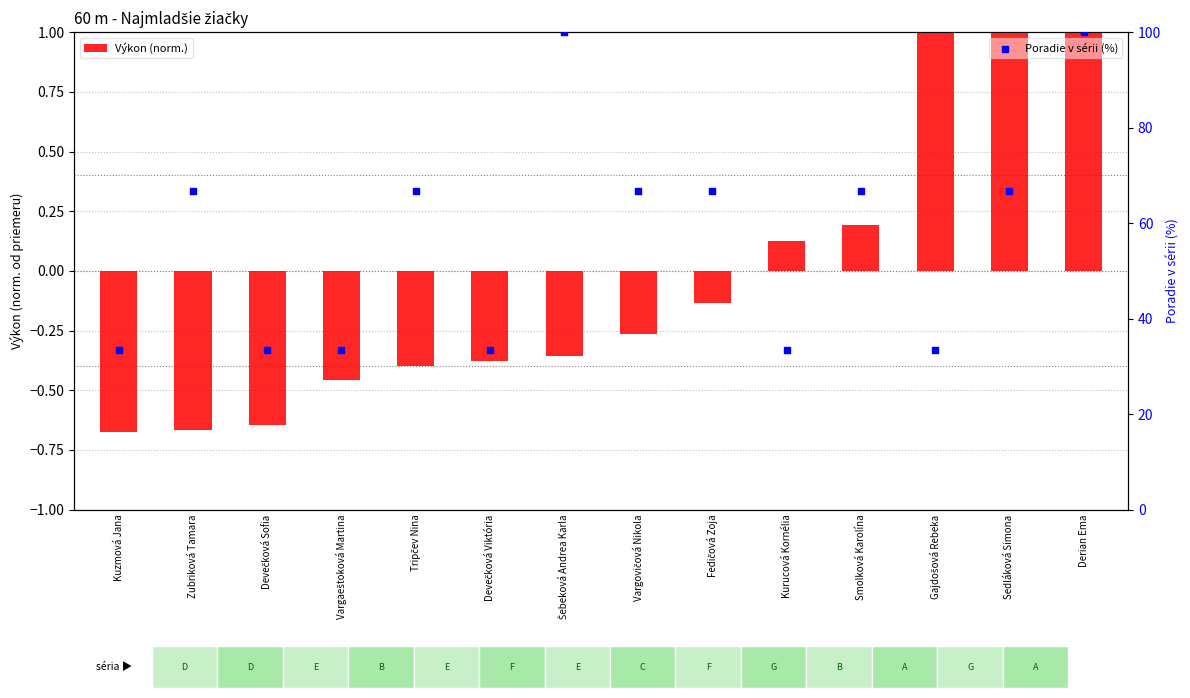

What is the total value across all series at Sedláková Simona?

67.9